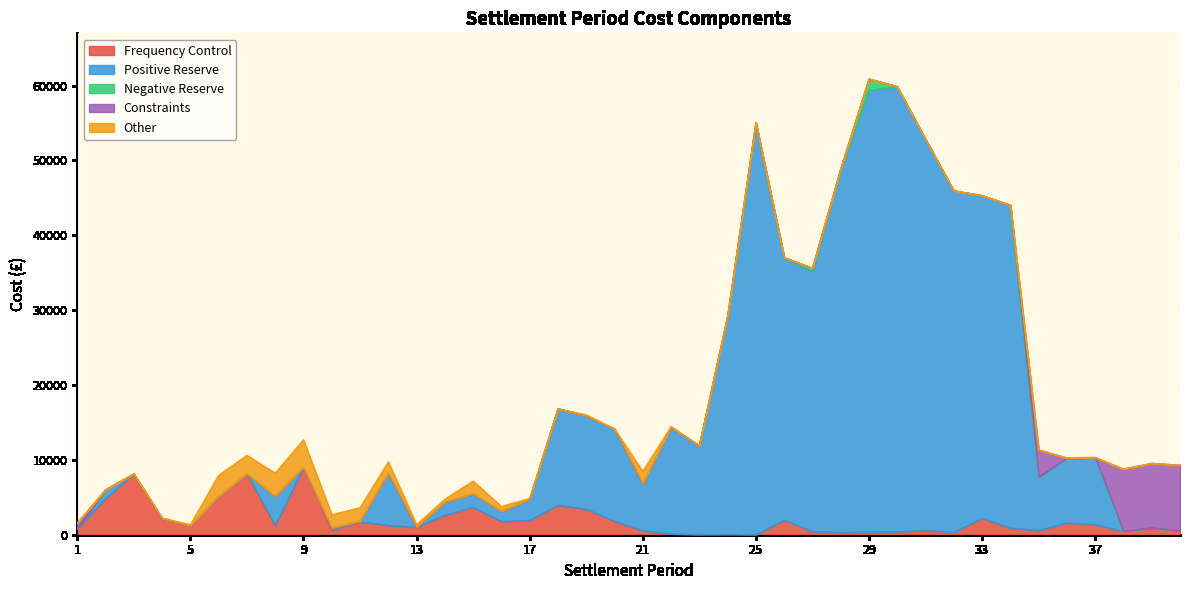

Reading left to right, extract all data points from this chart.

Frequency Control: 768.8	4842.5	8104.3	2189.9	1208.2	5136.8	8133.4	1251.0	8971.6	682.3	1717.4	1266.0	1010.8	2625.2	3664.0	1786.8	1902.8	3969.3	3409.3	1809.7	551.9	102.4	8.5	32.6	0.0	1966.8	442.7	320.6	368.2	409.4	577.4	321.7	2203.6	920.3	576.2	1581.1	1377.1	469.5	903.5	552.0
Positive Reserve: 0.0	1142.9	0.0	0.0	0.0	0.0	0.0	3885.4	0.0	219.3	110.5	6969.4	24.1	1734.7	1835.9	1322.1	2872.7	12857.0	12495.3	12324.0	6266.2	14253.7	11895.8	29129.2	55037.2	35078.7	34784.1	48525.4	59015.5	59460.5	52254.4	45621.9	43104.3	43109.6	7137.5	8633.1	8916.2	0.0	0.0	0.0
Negative Reserve: 0.0	0.0	0.0	0.0	0.0	0.0	0.0	0.0	0.0	0.0	0.0	0.0	0.0	0.0	0.0	0.0	0.0	0.0	0.0	0.0	0.0	0.0	0.0	0.0	0.0	0.0	373.5	0.0	1505.3	0.0	0.0	0.0	0.0	0.0	0.0	0.0	0.0	0.0	0.0	0.0
Constraints: 806.3	0.0	0.0	0.0	0.0	0.0	0.0	0.0	0.0	0.0	0.0	0.0	0.0	0.0	0.0	0.0	0.0	0.0	0.0	0.0	0.0	0.0	0.0	0.0	0.0	0.0	0.0	0.0	0.0	0.0	0.0	0.0	0.0	0.0	3629.0	0.0	0.0	8301.9	8636.5	8735.4
Other: 0.0	38.4	46.5	62.7	131.0	2813.0	2469.1	3107.5	3706.6	1770.1	1781.3	1507.4	318.5	388.6	1676.6	668.6	71.0	3.8	127.3	4.4	1646.8	104.8	0.0	0.0	0.0	0.0	0.0	0.0	0.0	0.0	0.0	0.0	0.0	0.0	0.0	80.0	64.0	0.0	0.0	0.0